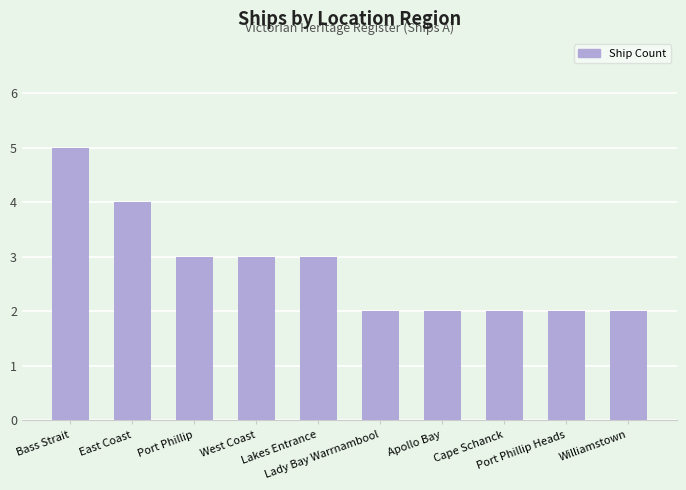

Where does the data first go above 3?

Bass Strait